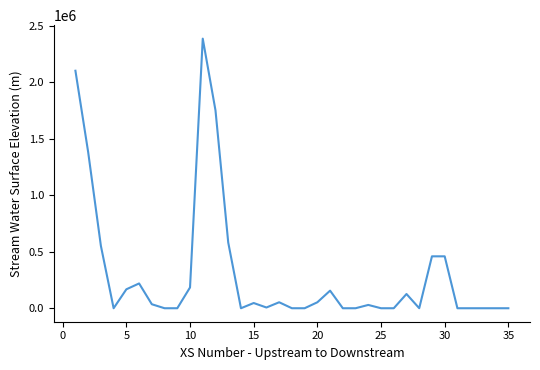

What is the greatest value displayed?

2384015.9